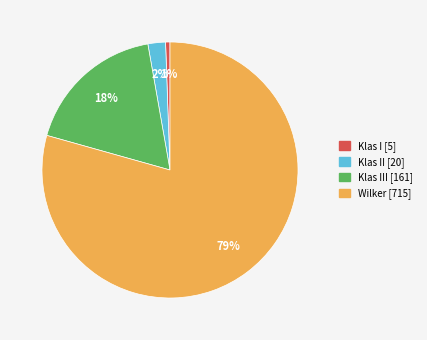

To the nearest percent, what is the average slice percentage?

25%